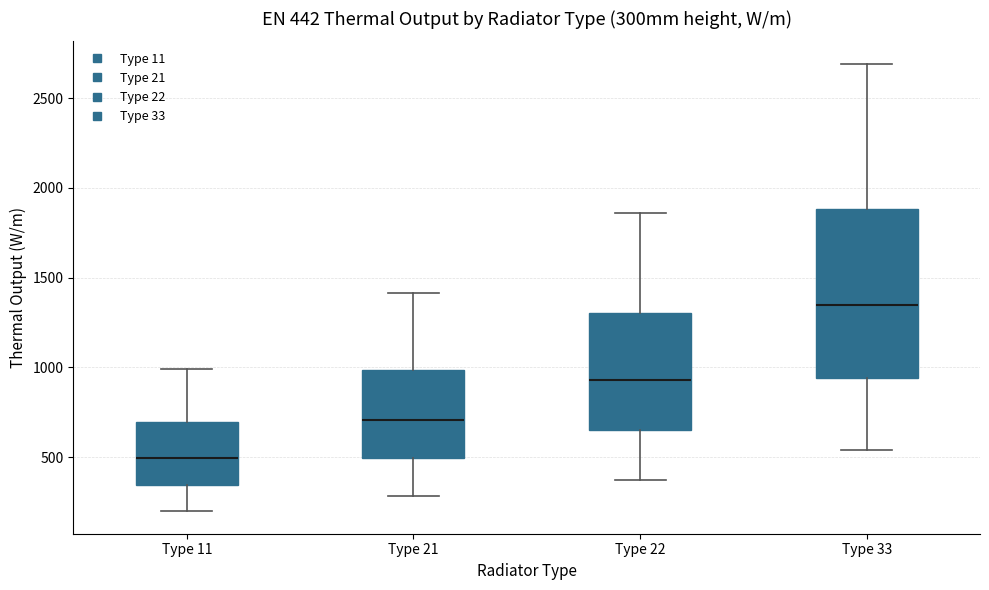

Which box has the lowest median line?

Type 11